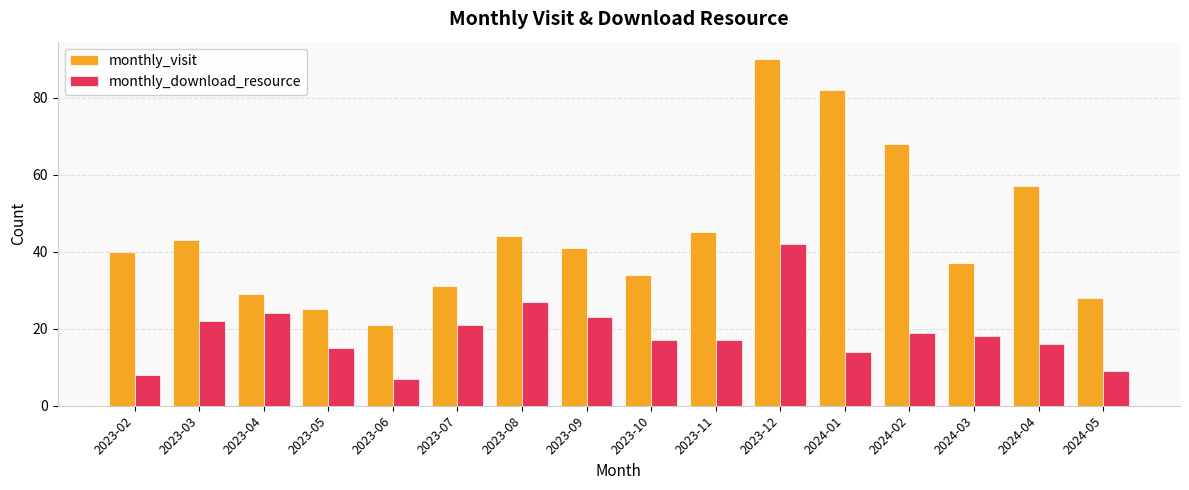

At which category is the sum across all series the highest?

2023-12